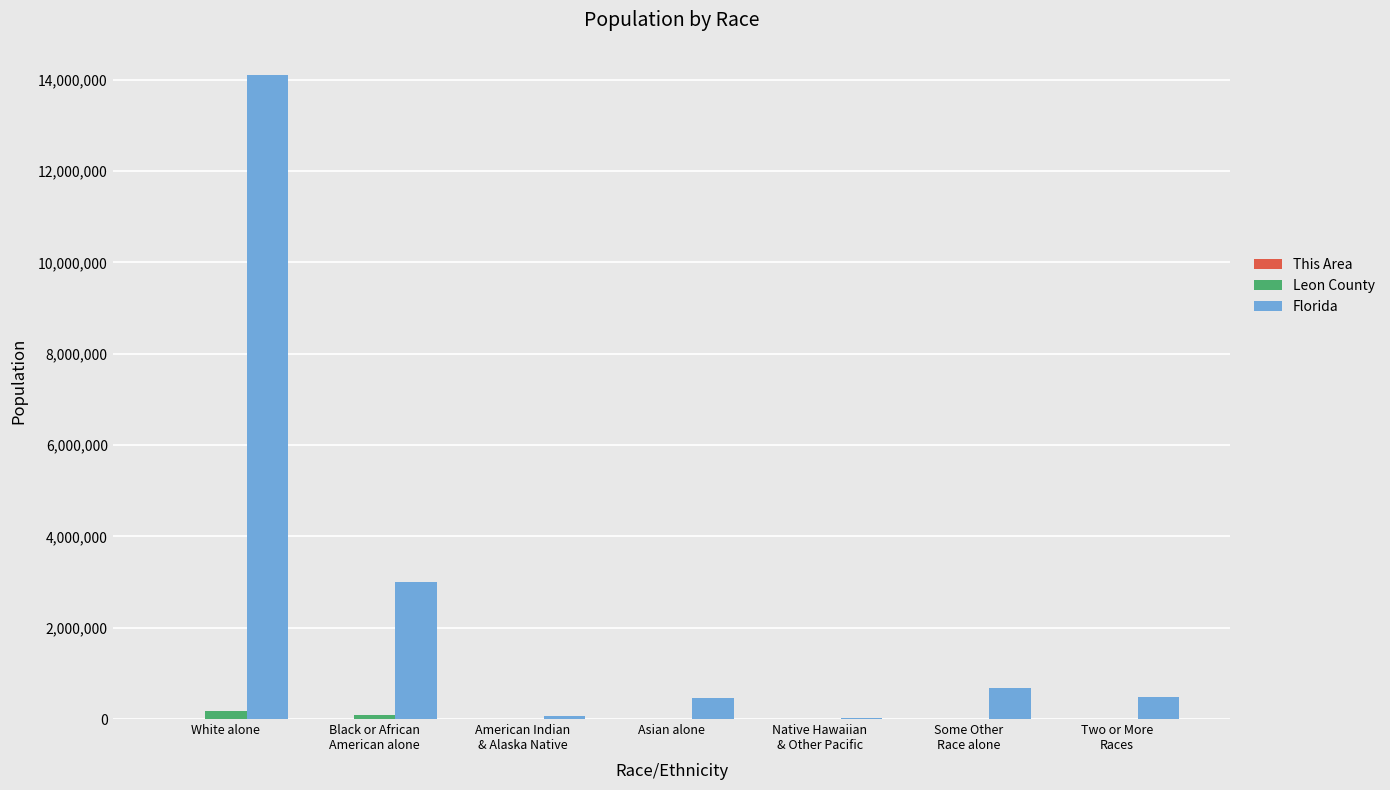

Where does the Florida series first go above 472577?

White alone